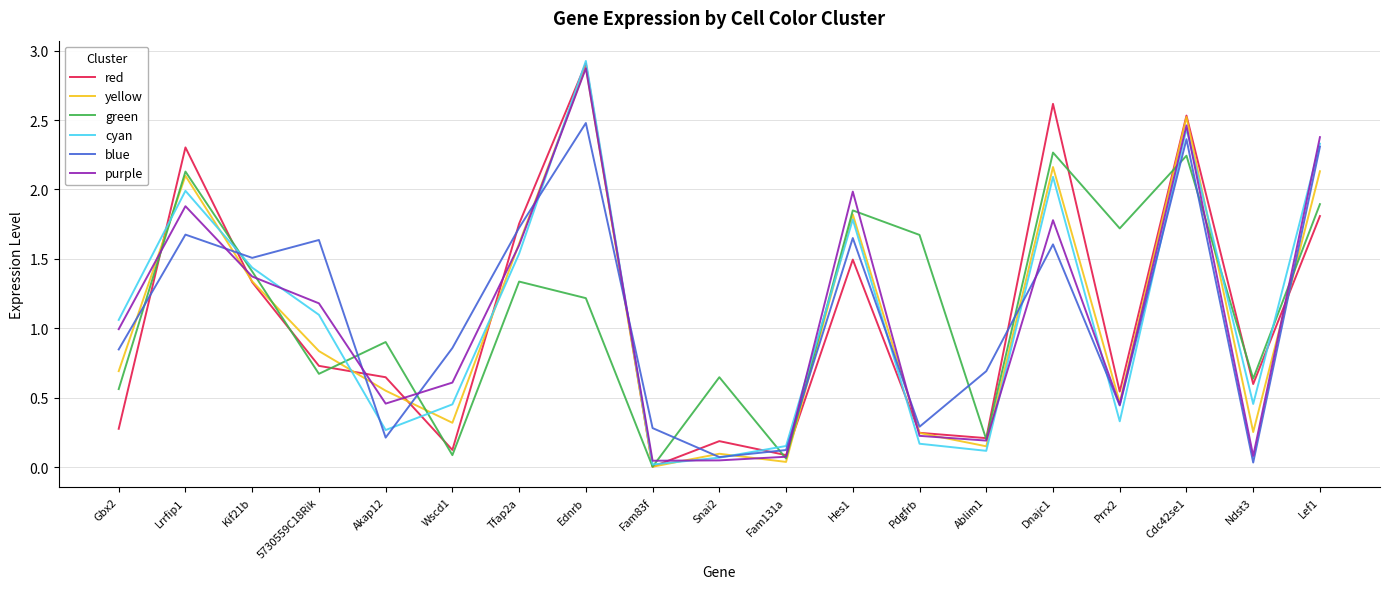

At which category does yellow reach its first local peak?

Lrrfip1